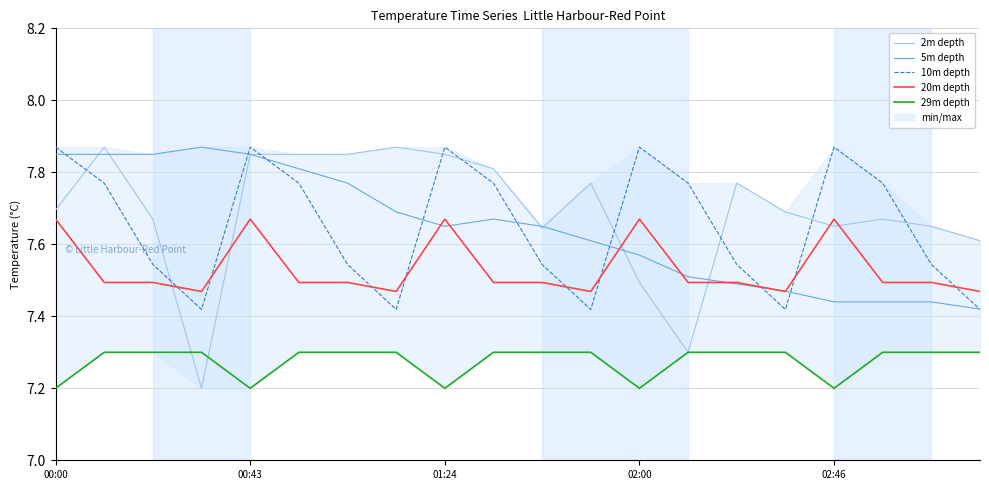

True or false: 5m depth and 29m depth cross at least once.

False